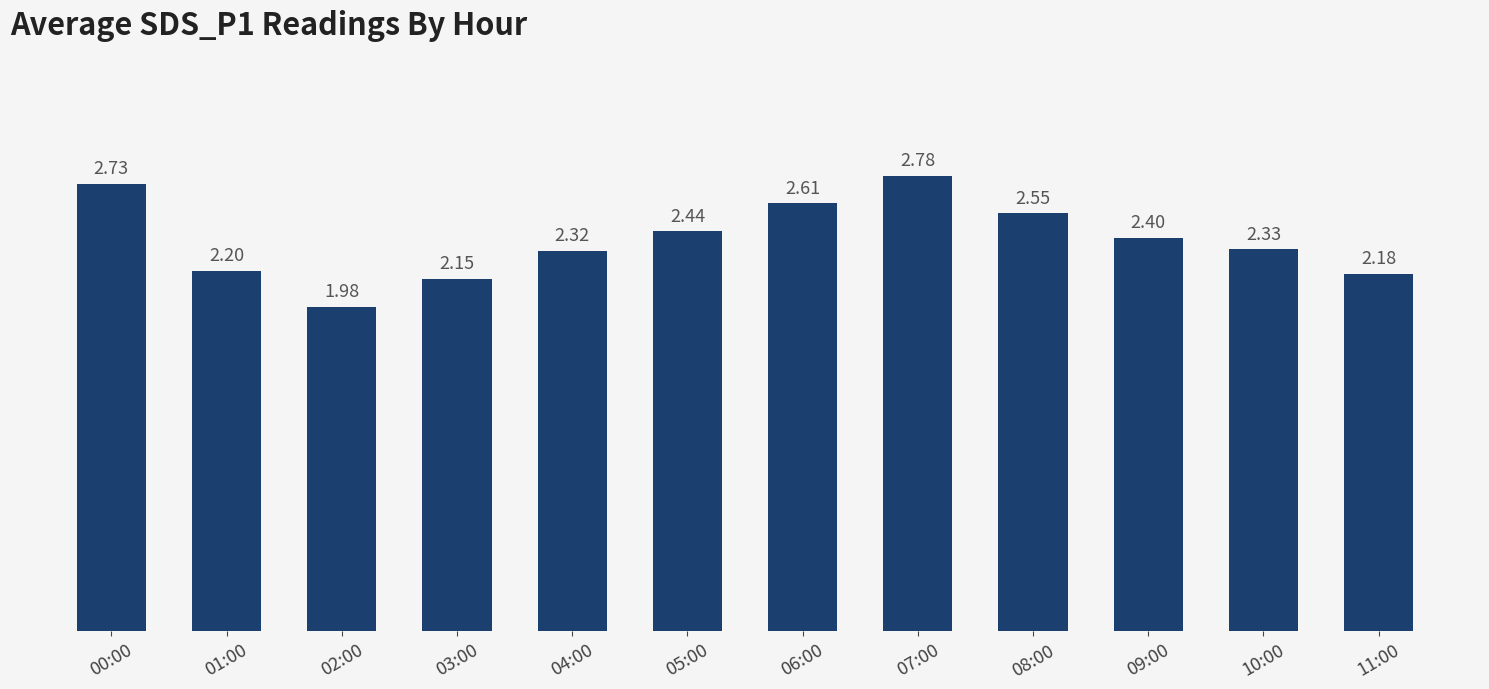

What is the label of the 12th bar from the left?

11:00